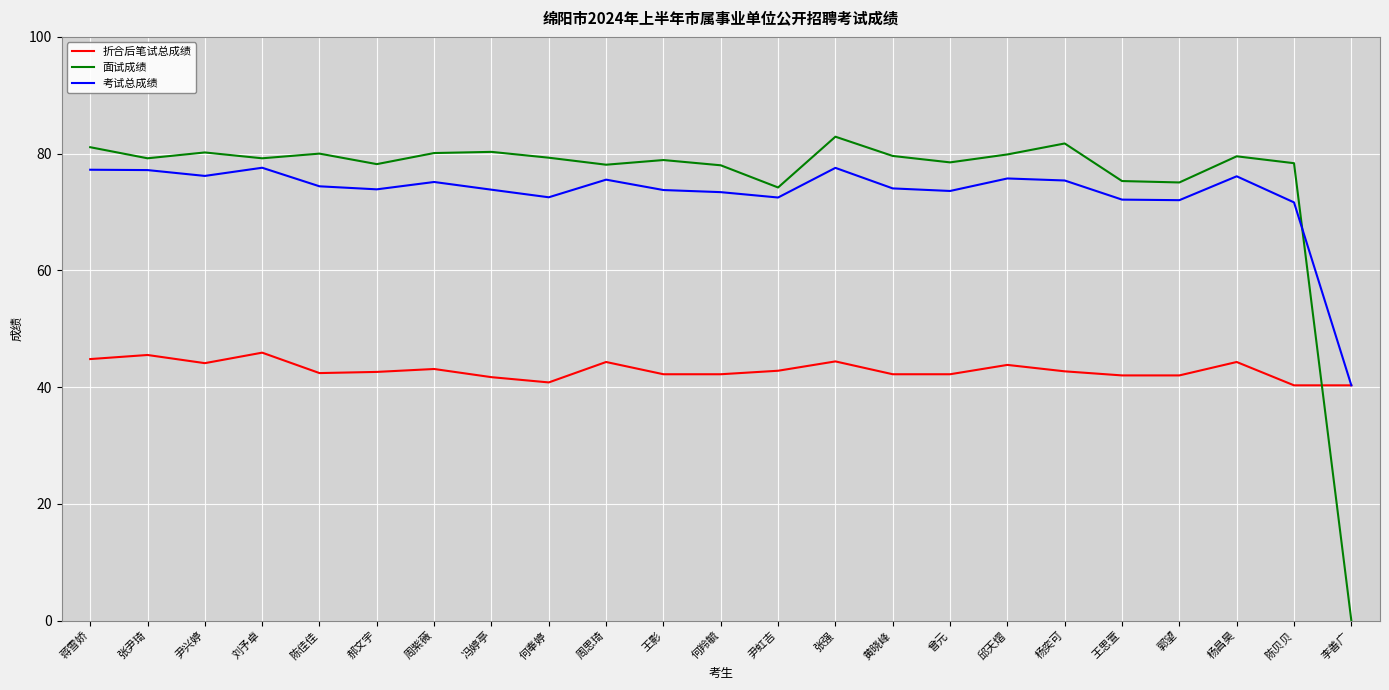

At 曾元, list the series in order from largest to smallest.

面试成绩, 考试总成绩, 折合后笔试总成绩